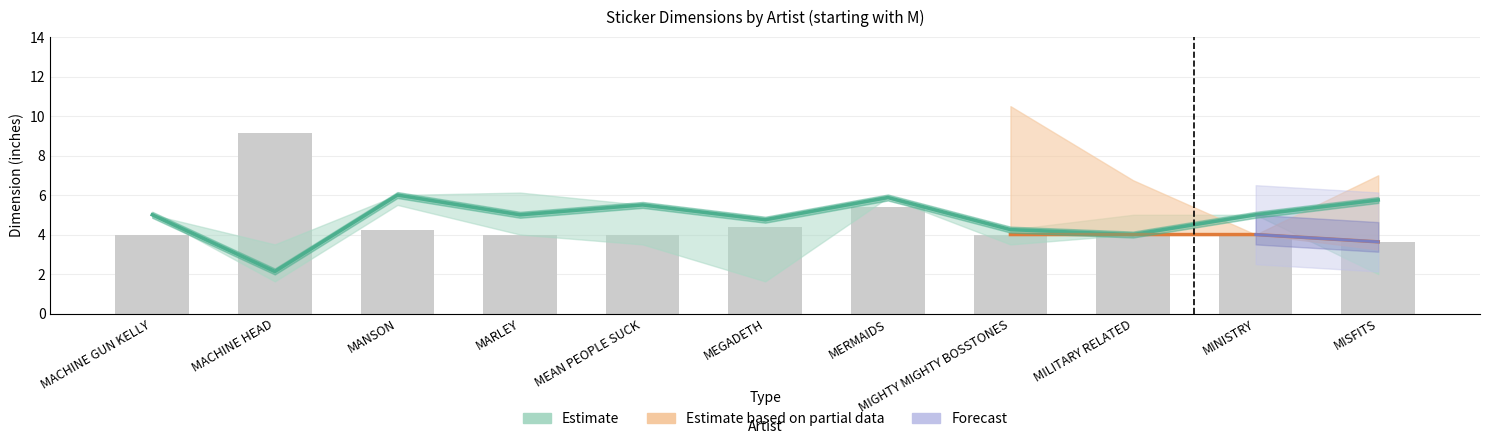

The Height series shows 4.0 at MILITARY RELATED. True or false?

True